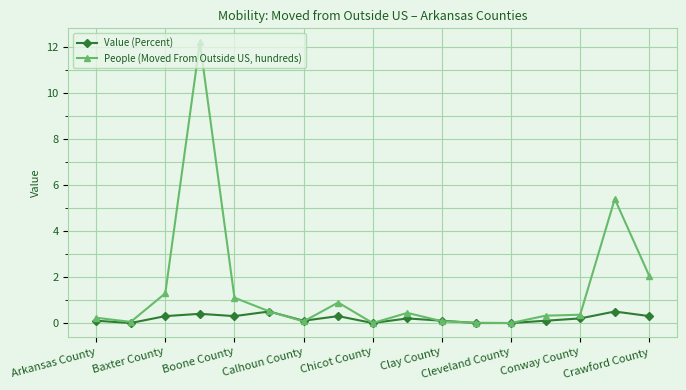

List the series in order of their overall mean, lowest first.

Value (Percent), People (Moved From Outside US, hundreds)